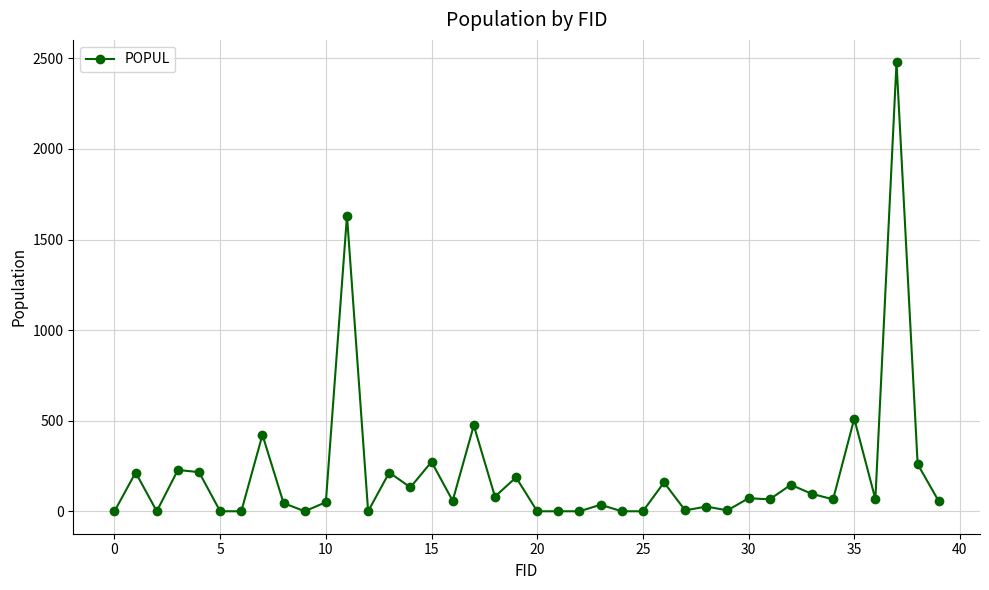

True or false: there are more than 2 points higher than both neighbors.

True